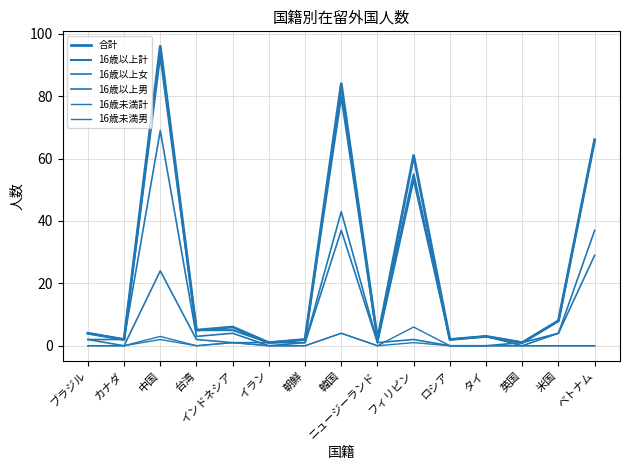

Does the chart have visible grid lines?

Yes